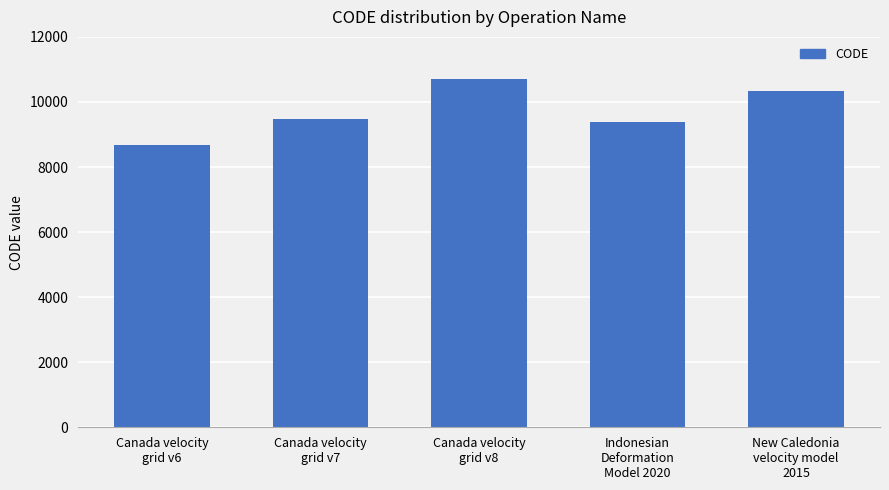

Rank the categories by value from lowest to highest.

Canada velocity
grid v6, Indonesian
Deformation
Model 2020, Canada velocity
grid v7, New Caledonia
velocity model
2015, Canada velocity
grid v8